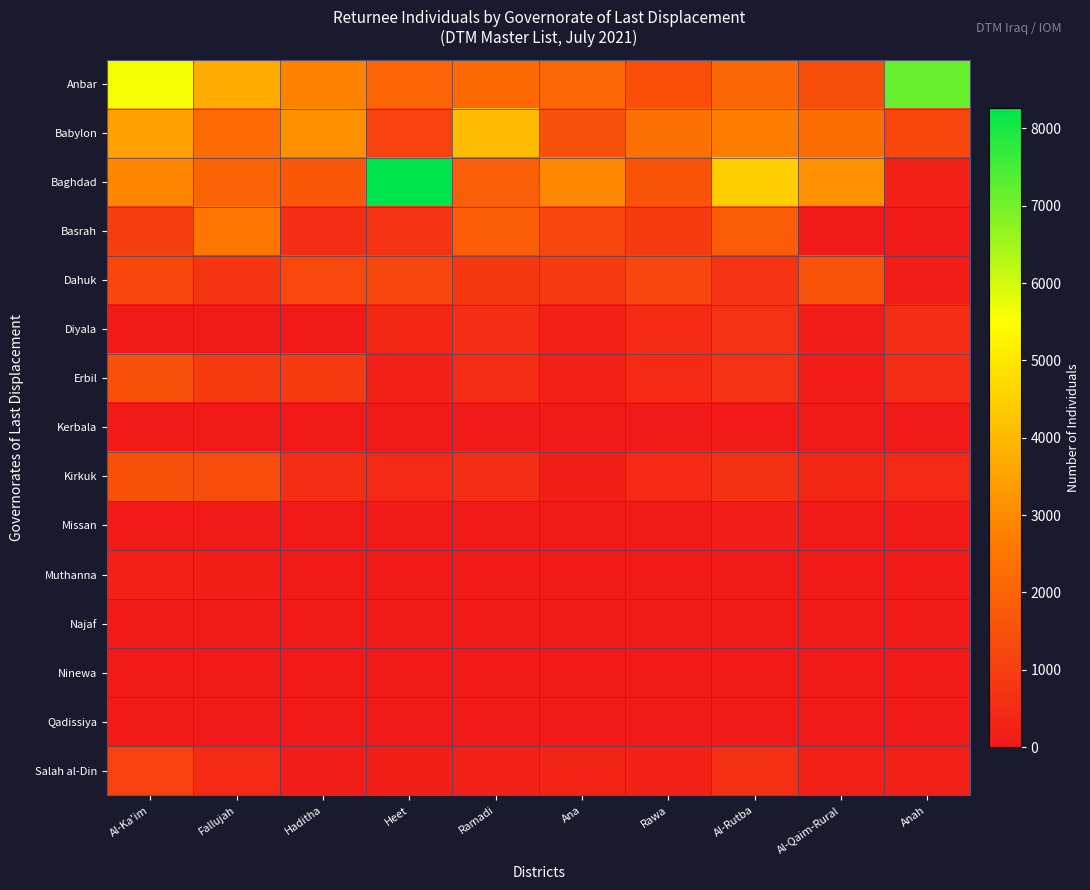

What is the spread (max minus min) of values at Al-Rutba?

4464